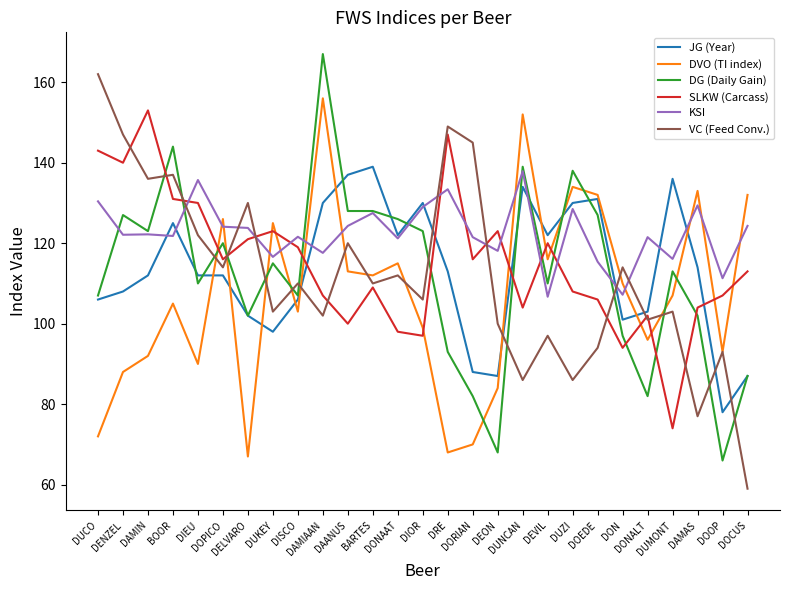

How many lines are shown in the chart?

6